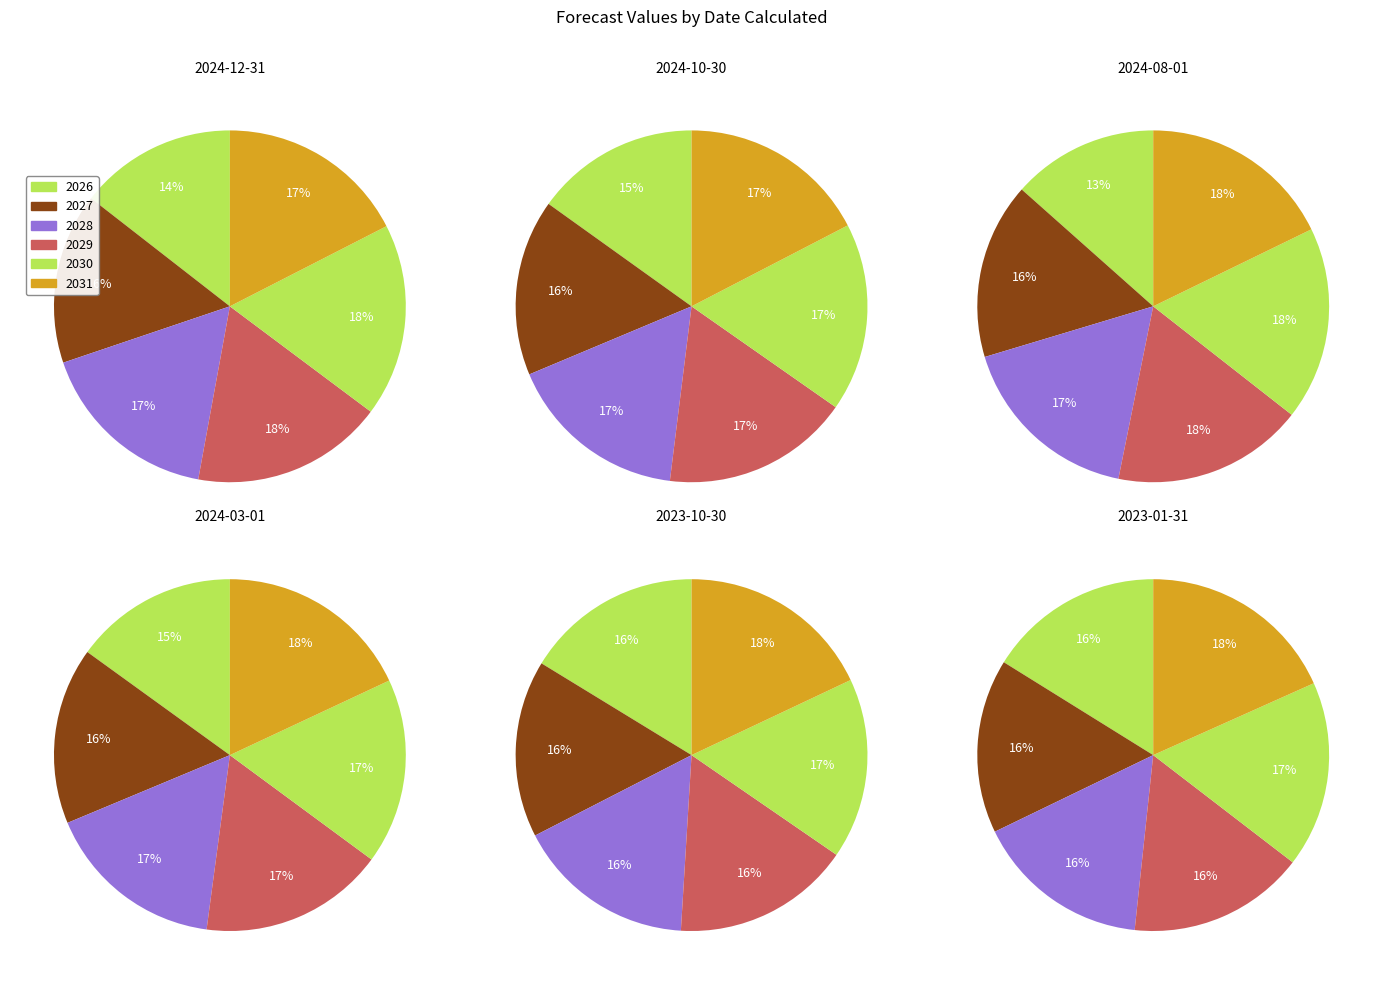

Which series changed the most between 2026 and 2031?

2024-08-01